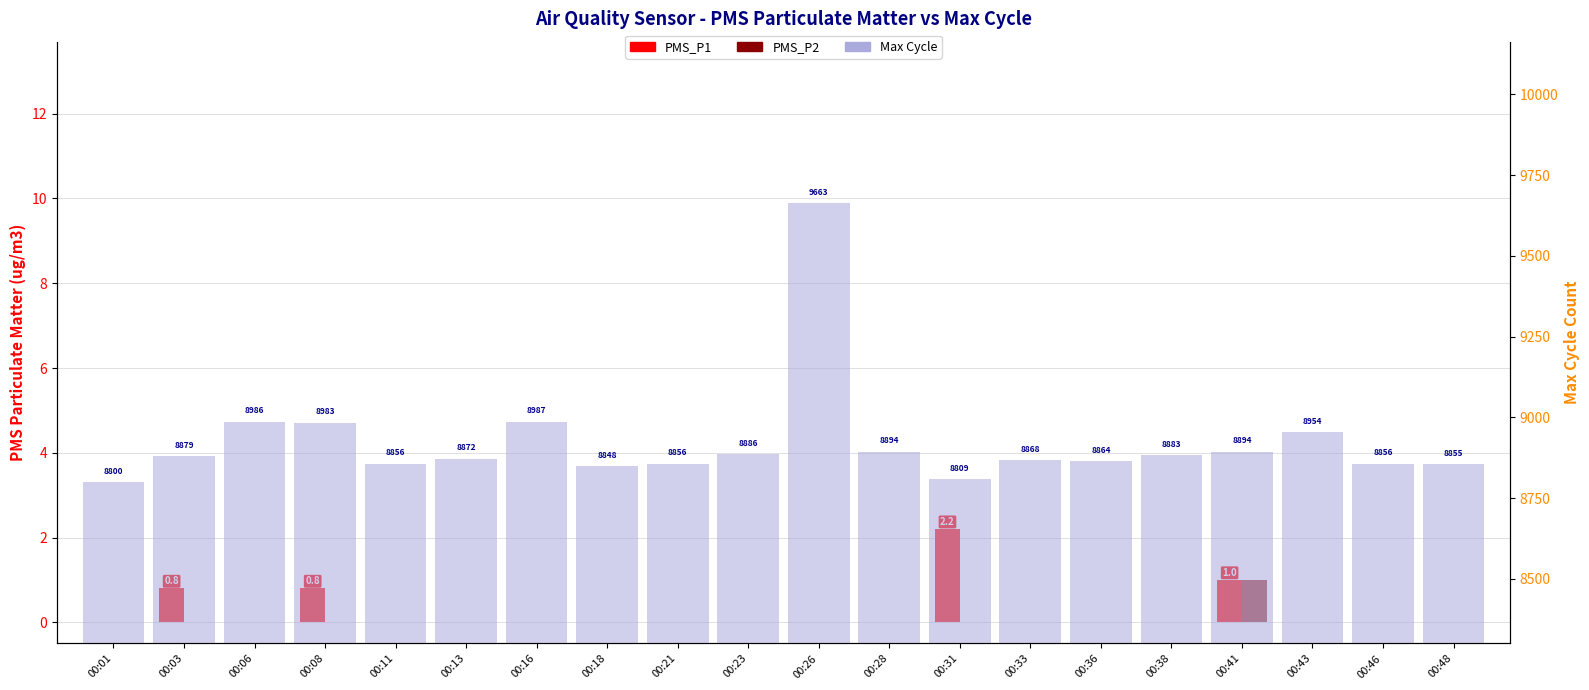

What is the total value across all series at 00:03?

8879.8